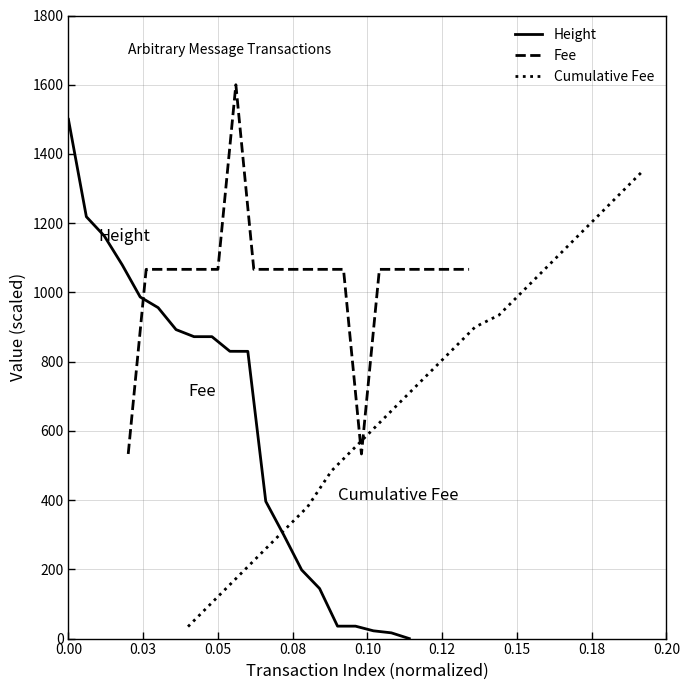

What is the highest value of the Height series?

1500.0